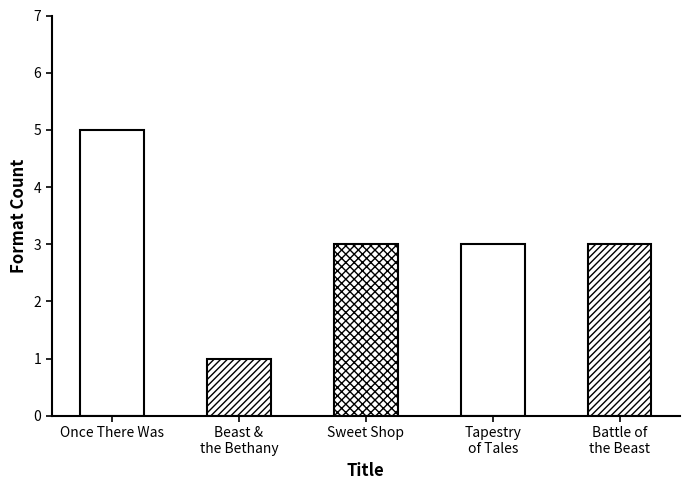

Reading left to right, transcribe all the data shown in this chart.

5	1	3	3	3